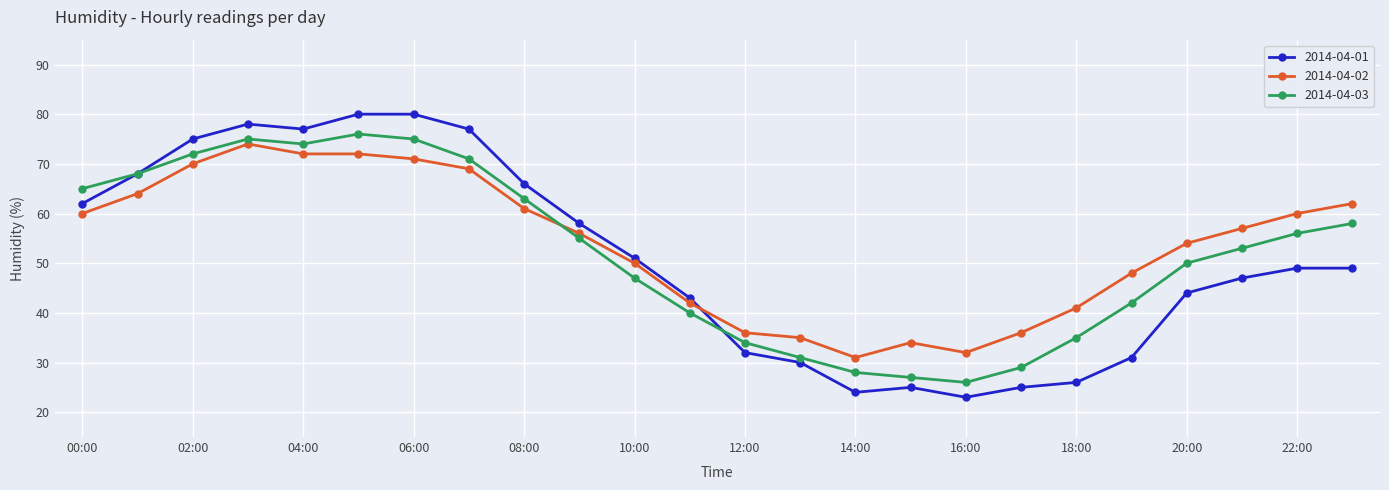

What is the value of the 2014-04-02 point at the 9th from the left?

61